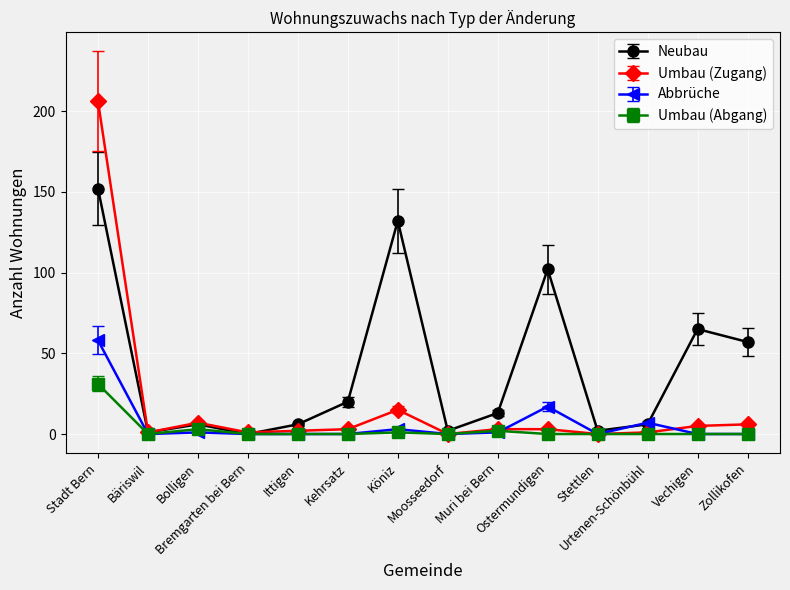

Does the chart have visible grid lines?

Yes